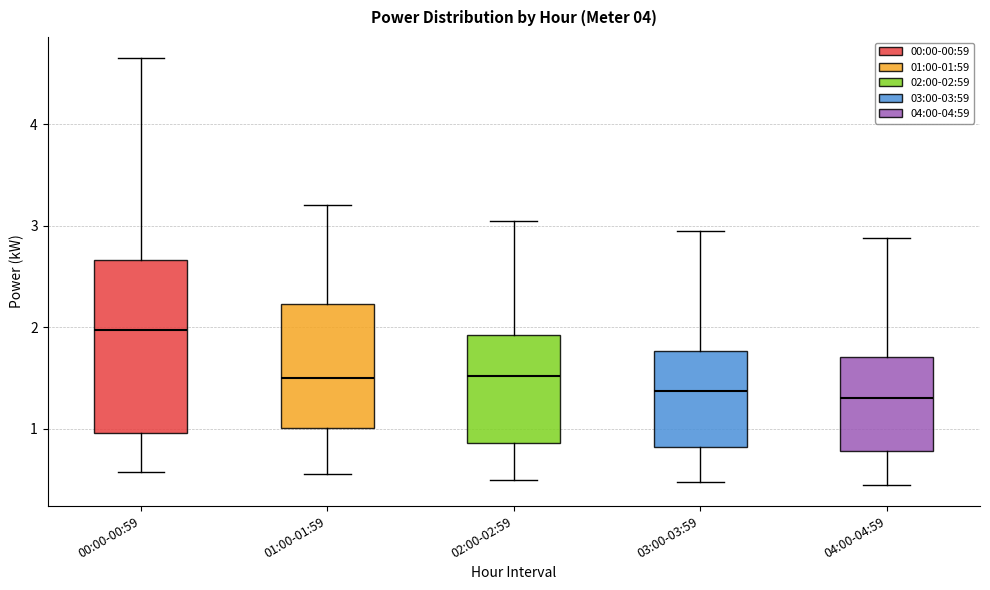

Where does the upper whisker of the box for 01:00-01:59 end on the y-axis? The values are not printed on the chart, so give them approximately, as read against the axis.

3.2